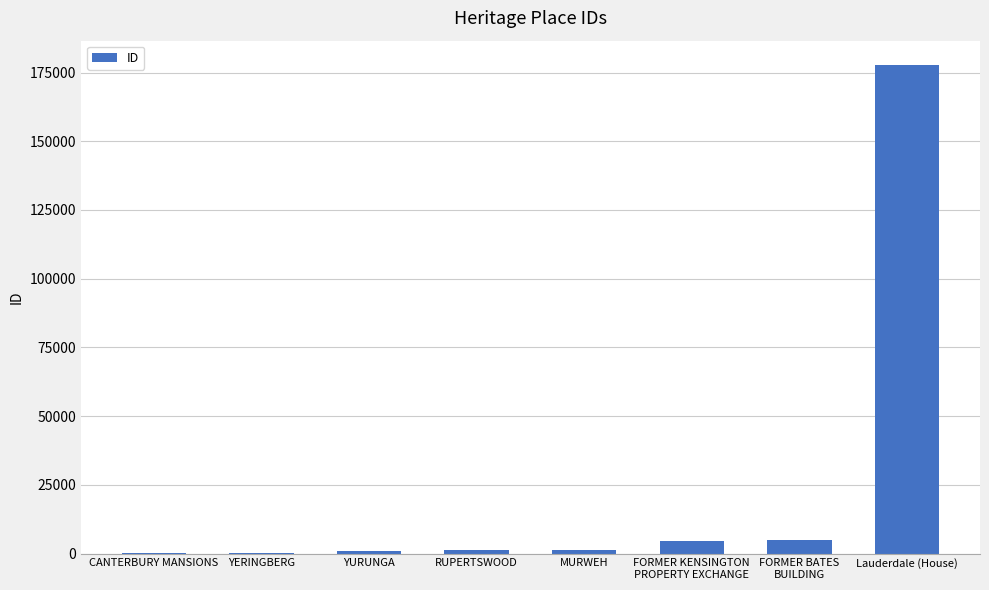

What is the ratio of the value at FORMER KENSINGTON
PROPERTY EXCHANGE to the value at RUPERTSWOOD?

3.9